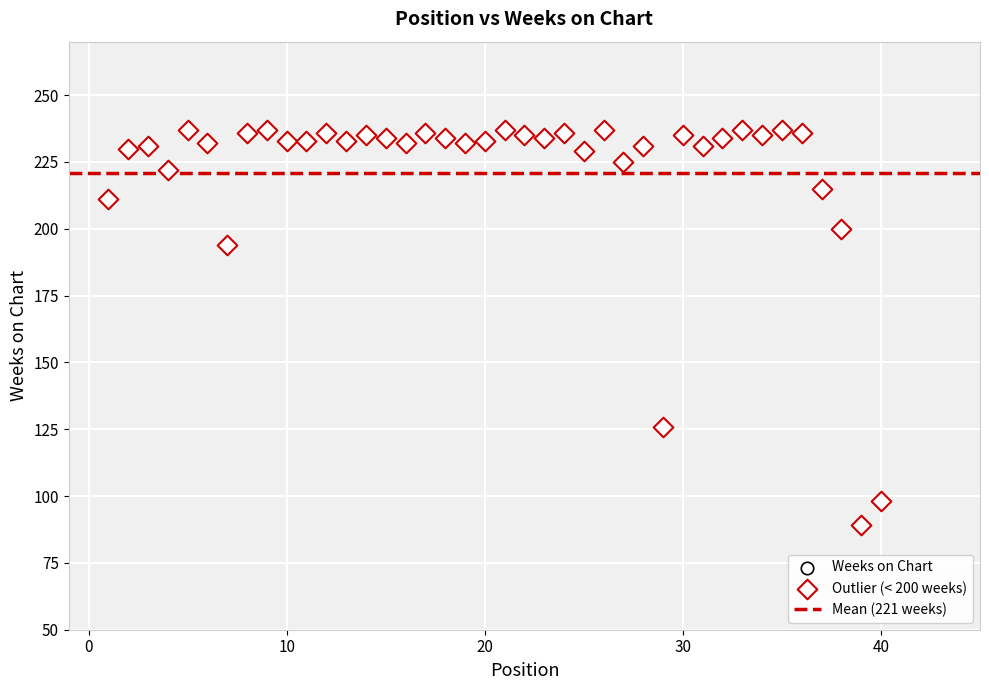

What Y value in the scatter plot is closest to 163?

194